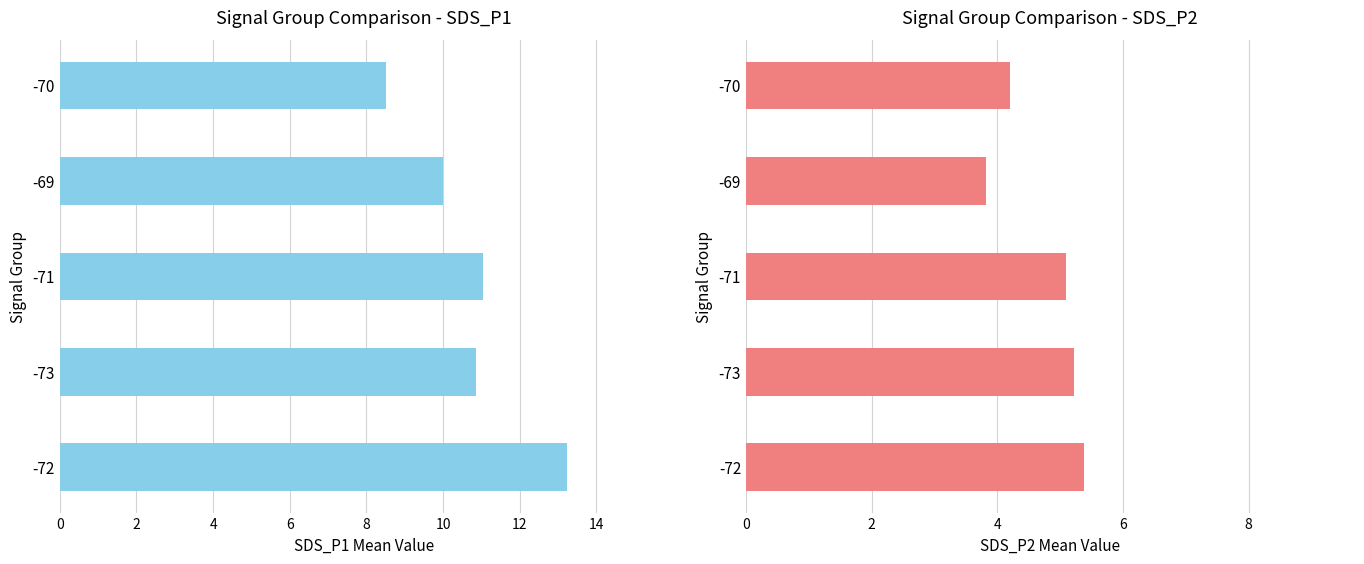

Which series has the largest range (max minus min)?

SDS_P1